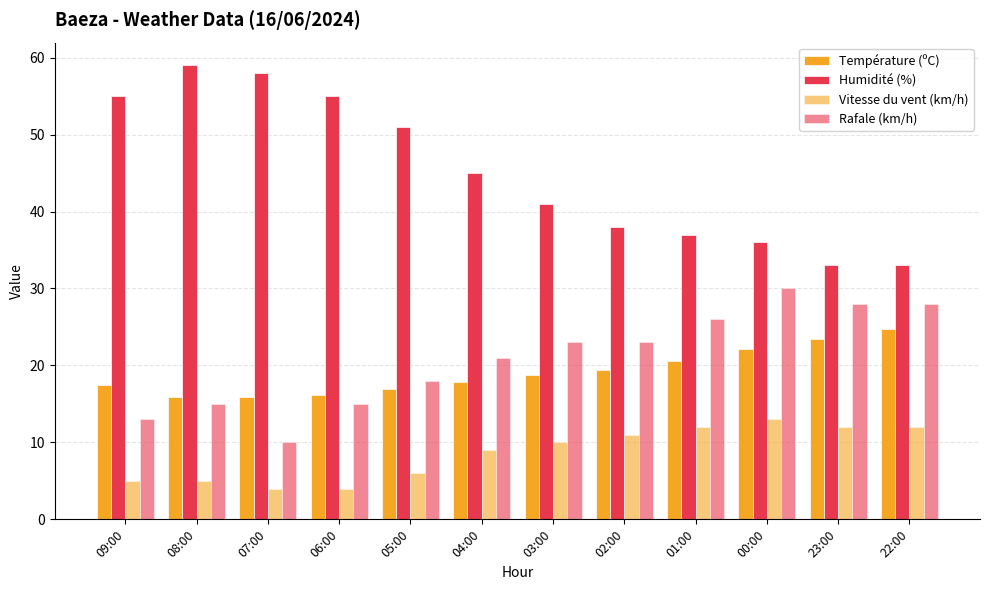

What is the maximum value shown in the chart?

59.0